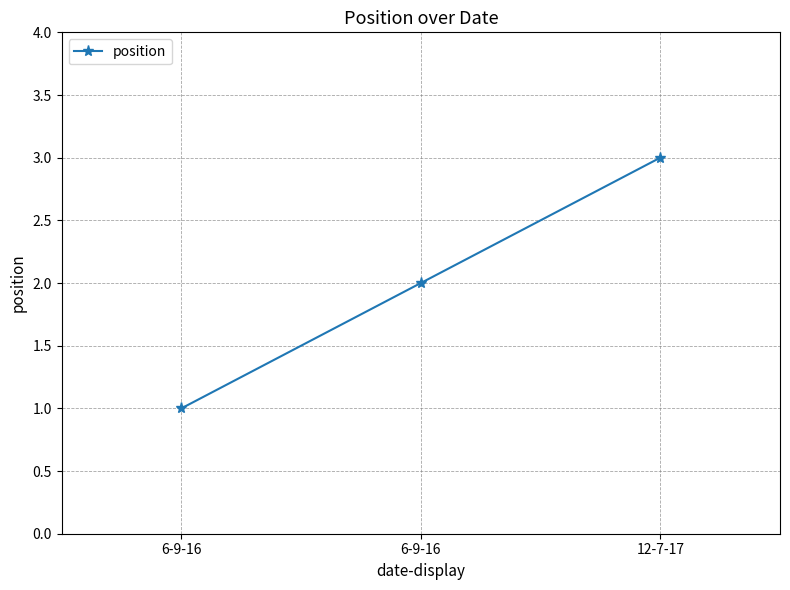

List the labels in order of value, smallest first.

6-9-16, 6-9-16, 12-7-17